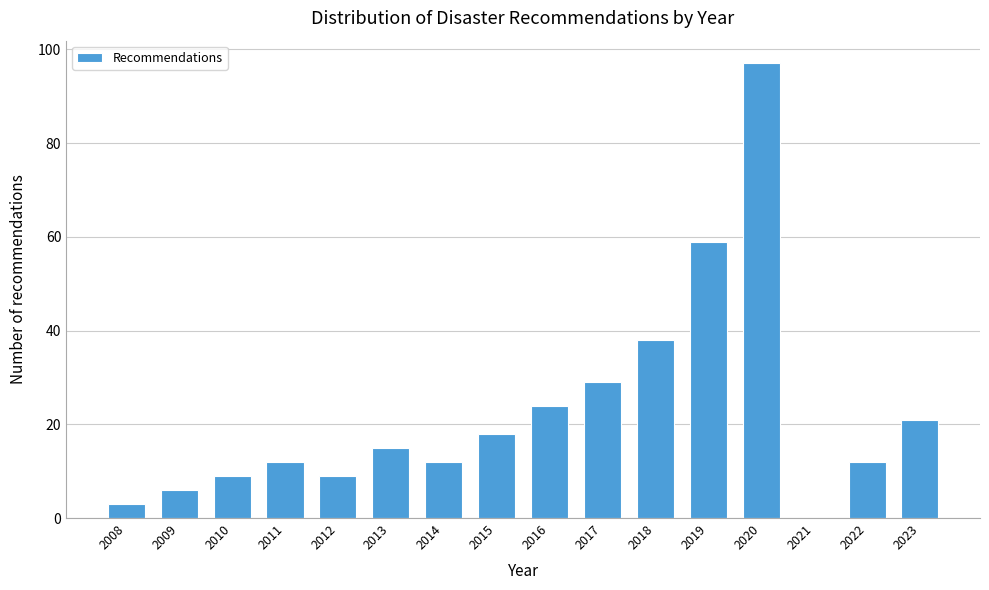

Reading right to left, extract all data points from this chart.

2023=21	2022=12	2021=0	2020=97	2019=59	2018=38	2017=29	2016=24	2015=18	2014=12	2013=15	2012=9	2011=12	2010=9	2009=6	2008=3